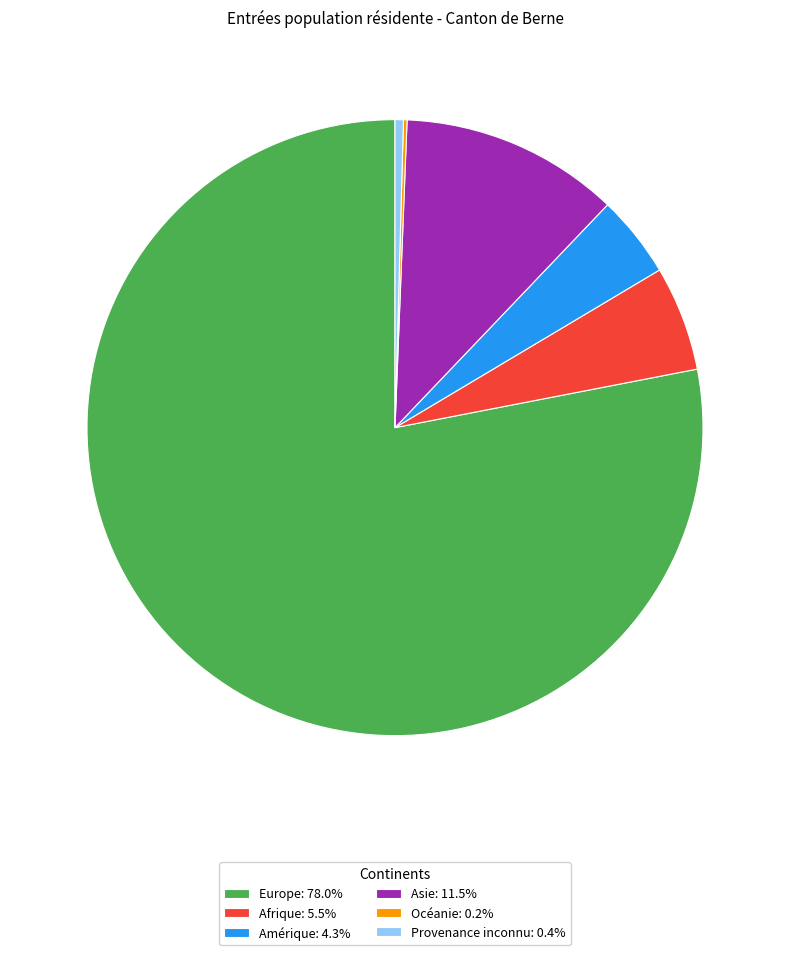

Does any single category account for the majority?

Yes